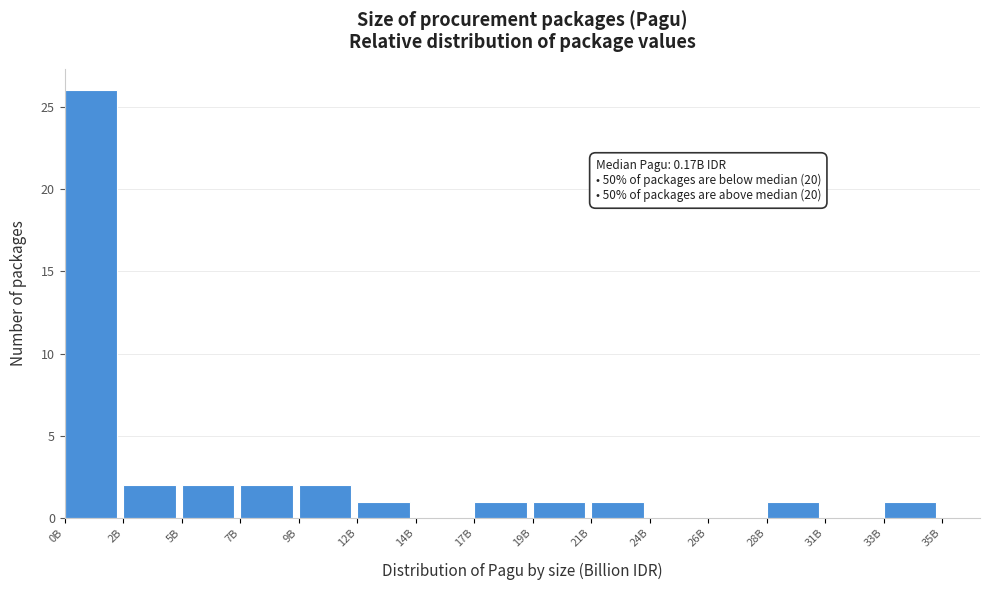

Reading right to left, extract all data points from this chart.

33B=1	31B=0	28B=1	26B=0	24B=0	21B=1	19B=1	17B=1	14B=0	12B=1	9B=2	7B=2	5B=2	2B=2	0B=26